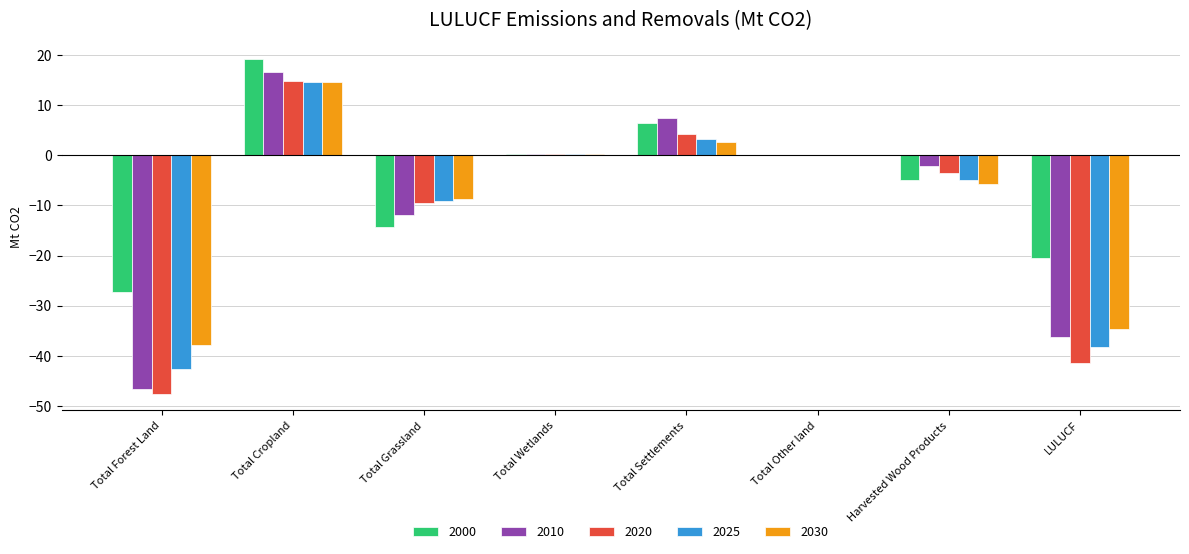

What is the sum of all 2000 values?

-40.9